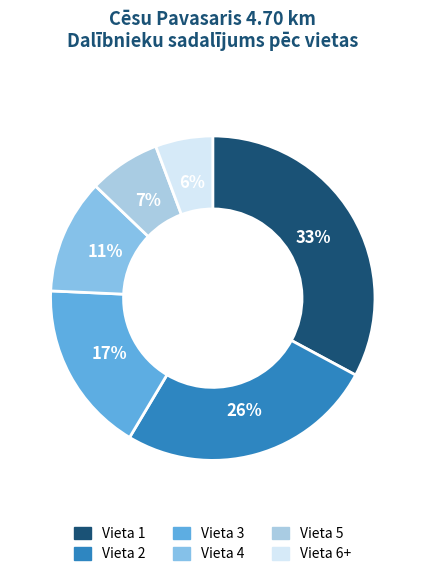

Count the number of slices in the pie.

6